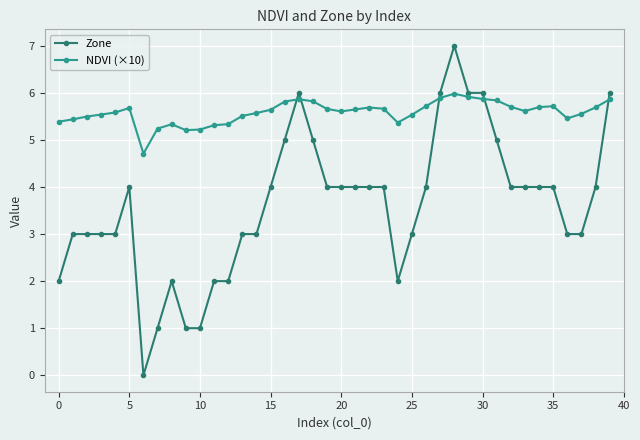

What is the difference between the second highest and minimum values in the NDVI (×10) series?

1.2